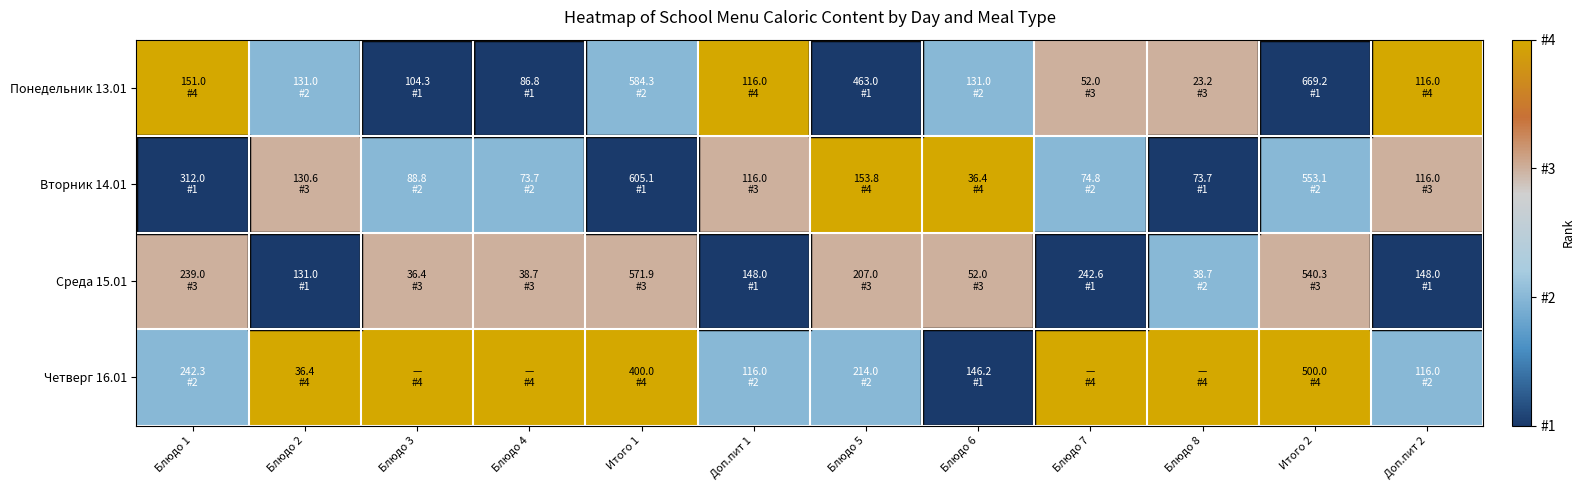

Which has a higher value, Доп.пит 1 or Блюдо 2?

Доп.пит 1